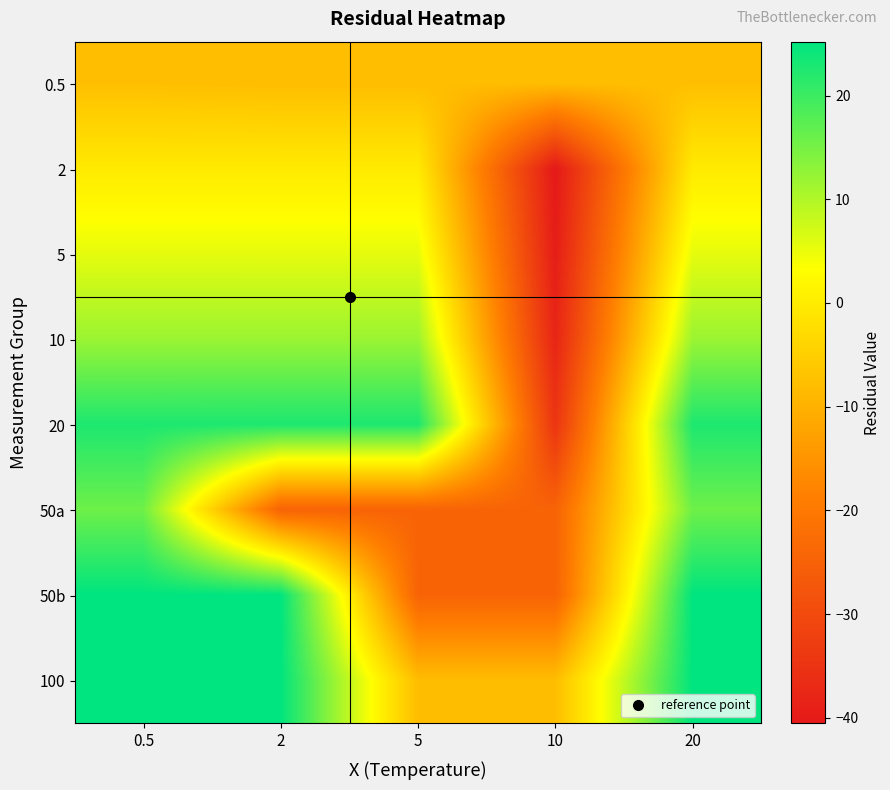

Rank the series at 10 from highest to lowest value.

0.5, 100, 50a, 50b, 20, 10, 5, 2